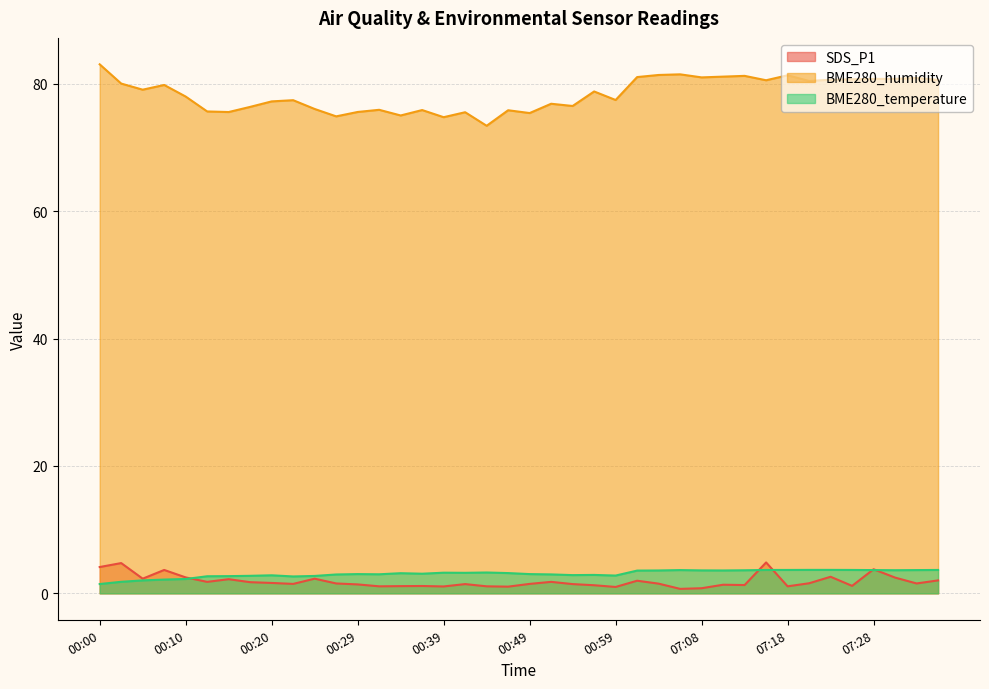

What is the difference between the maximum and minimum values in the SDS_P1 series?

4.1